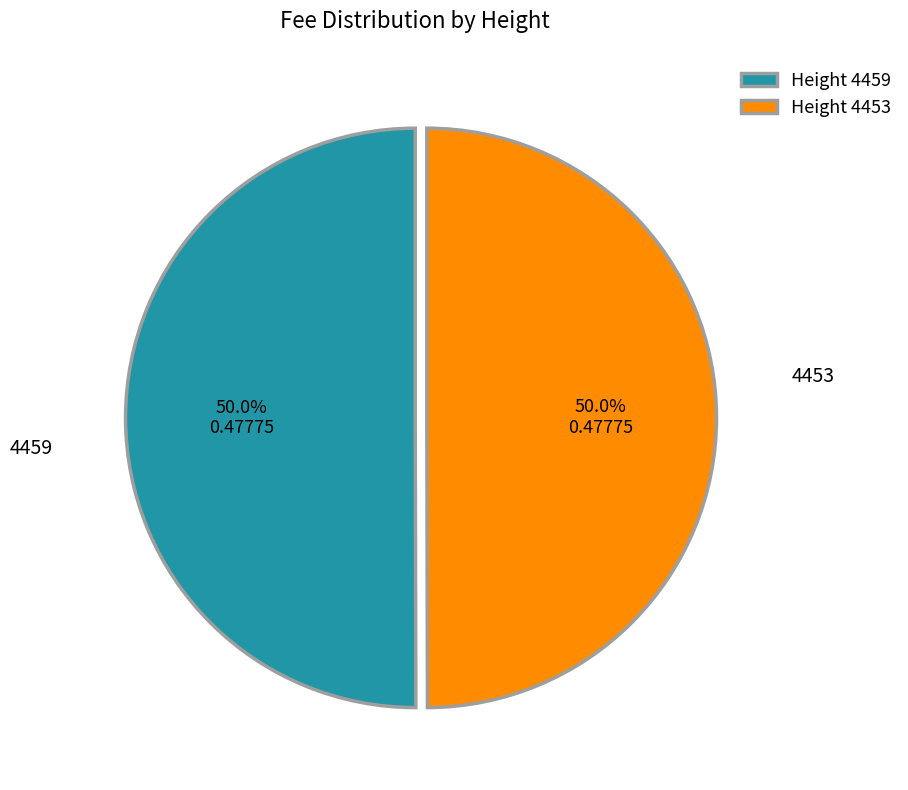

How many segments does this pie chart have?

2